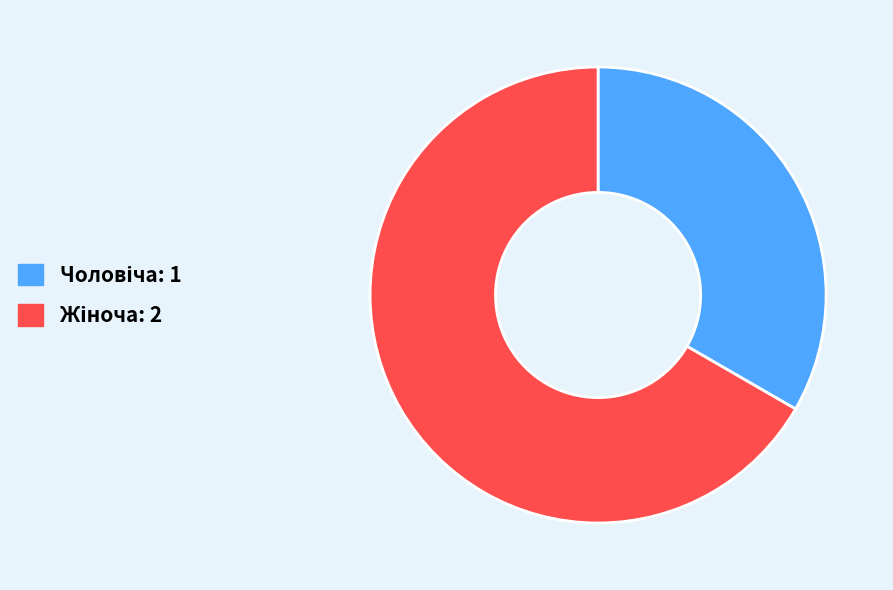

To the nearest percent, what is the average slice percentage?

50%